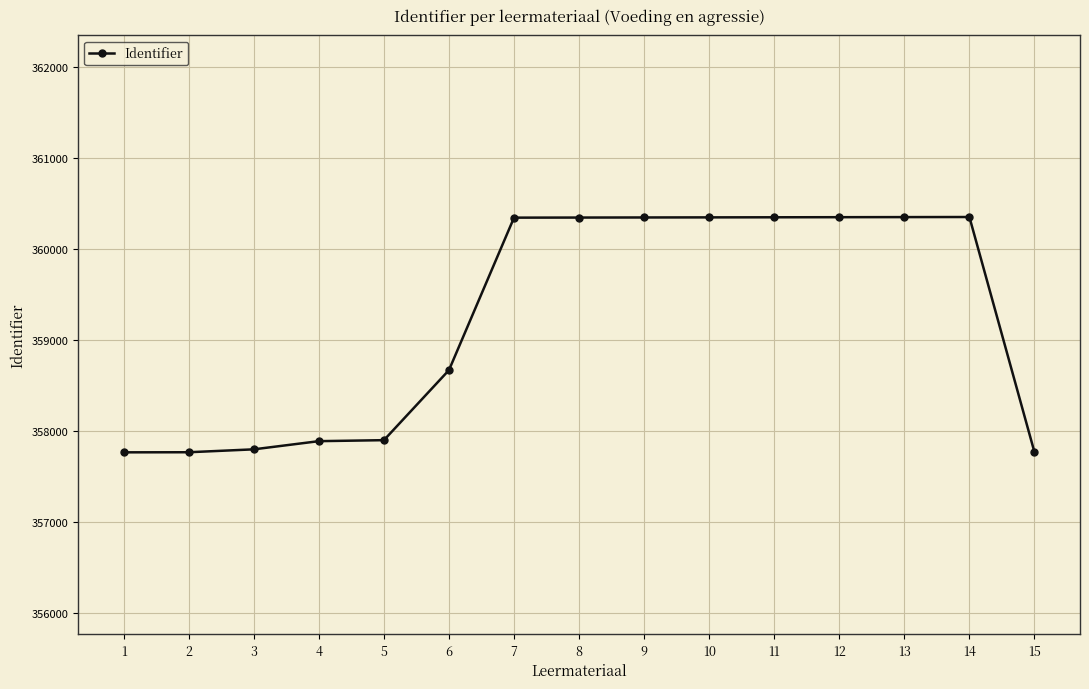

What is the minimum value shown in the chart?

357763